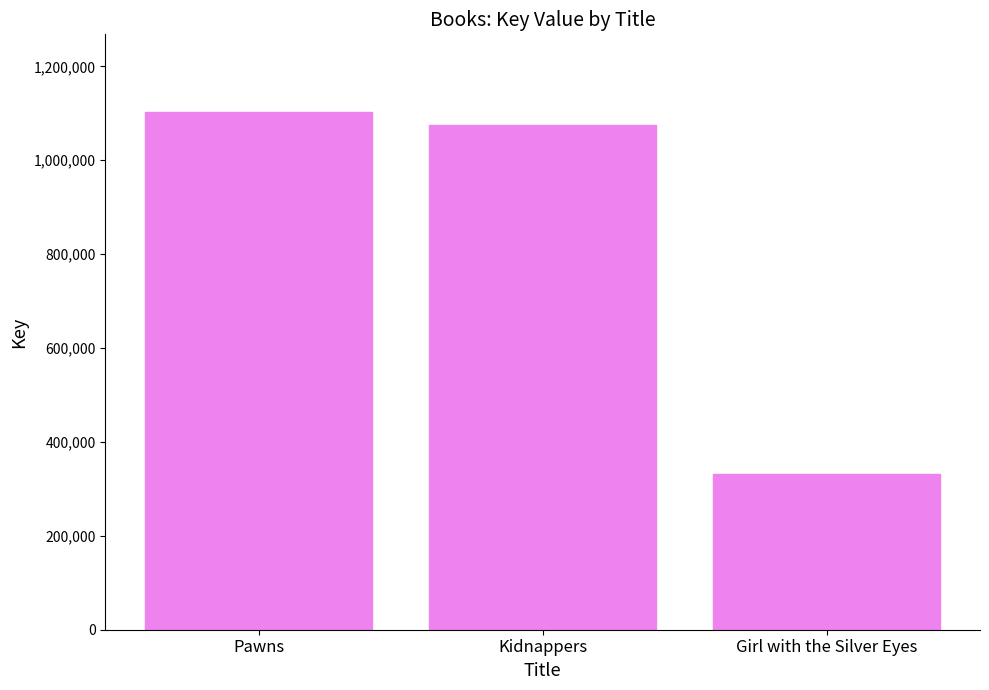

True or false: the data shows 1075098 at Kidnappers.

True